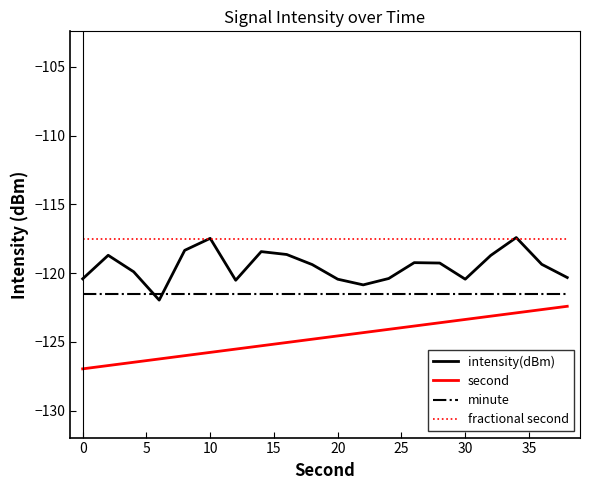

Rank the series by their average value, from highest to lowest.

fractional second, intensity(dBm), minute, second